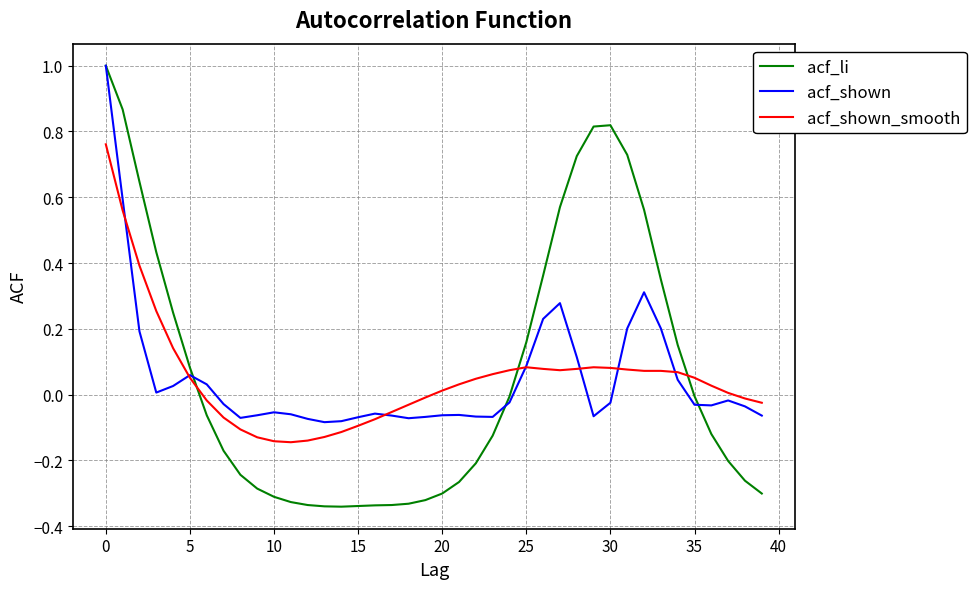

After their last crossing, which series has the higher values: acf_shown or acf_li?

acf_shown